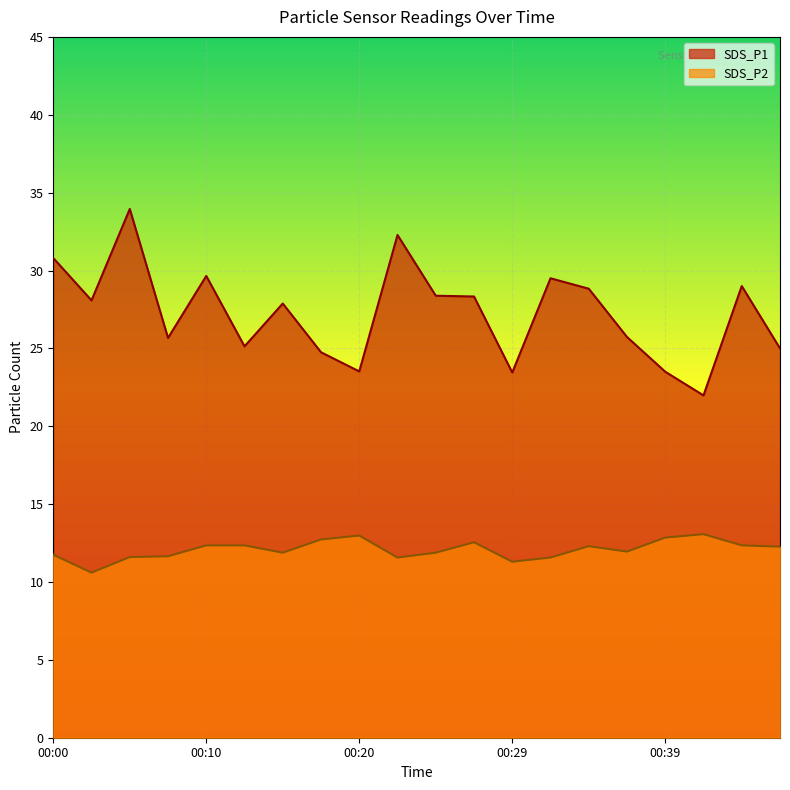

At which label is SDS_P1 closest to 27?

00:15